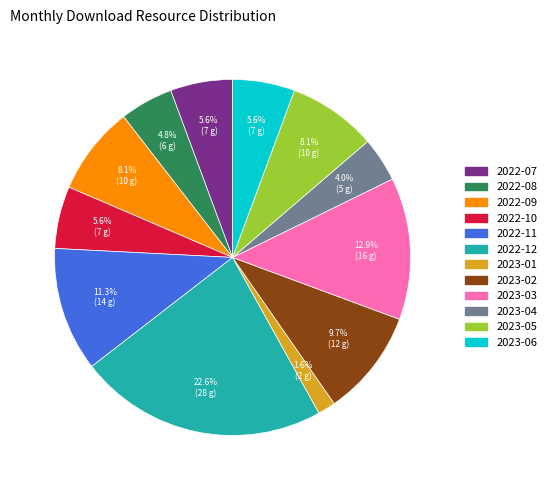

Does any single category account for the majority?

No